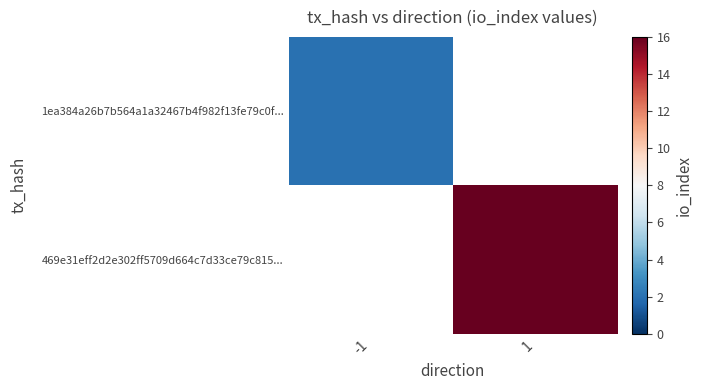

What is the minimum value shown in the chart?

2.0